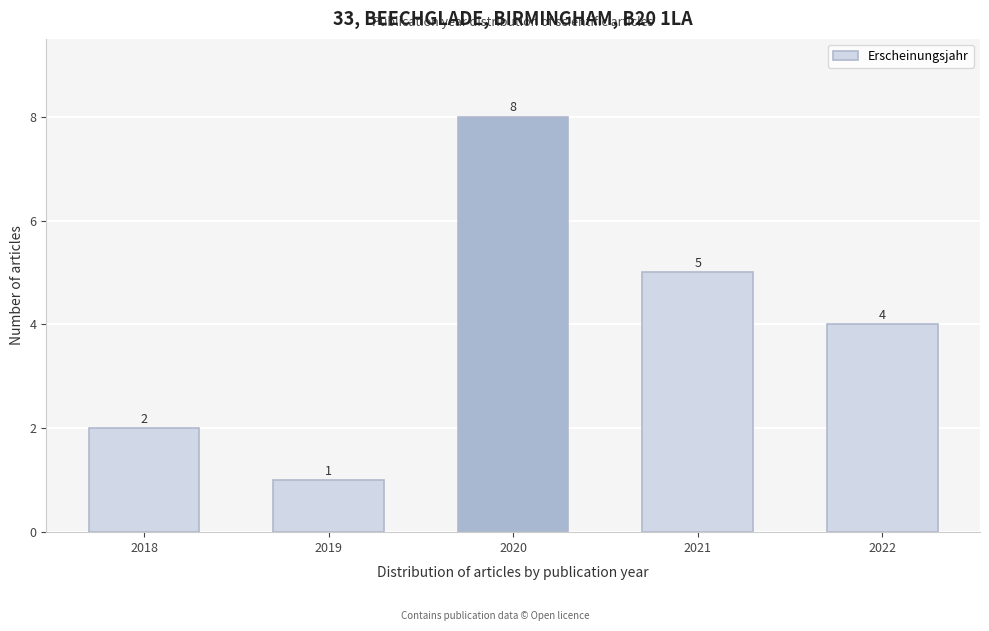

Reading left to right, what are all the values shown in this chart?

2	1	8	5	4